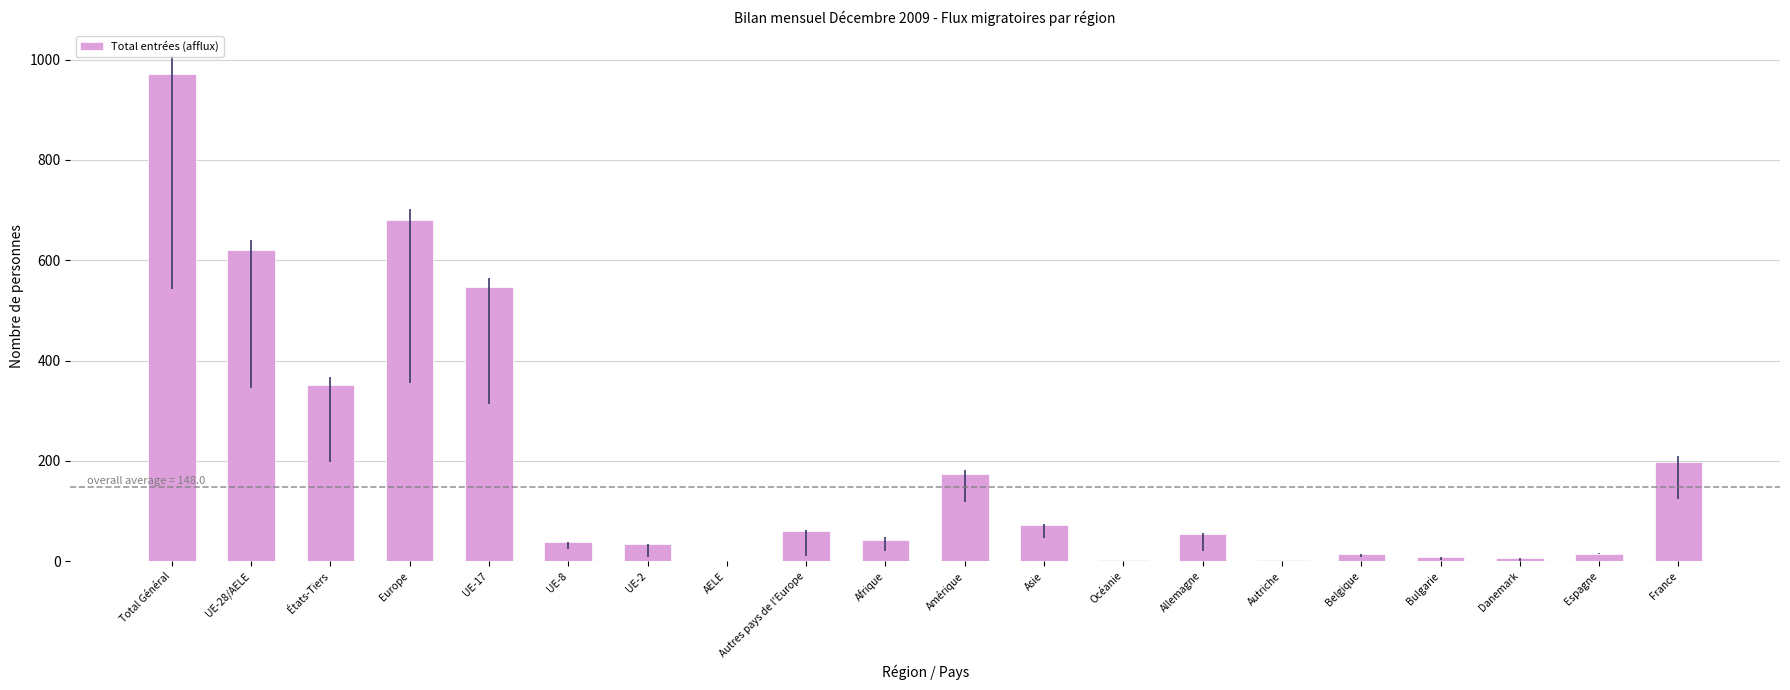

What is the sum of all values?

3892